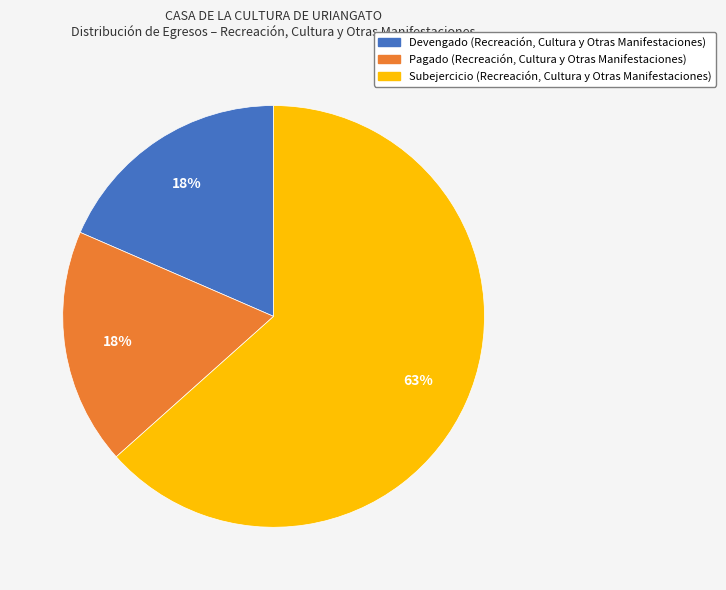

Approximately how many times larger is the value at Devengado (Recreación, Cultura y Otras Manifestaciones) compared to Subejercicio (Recreación, Cultura y Otras Manifestaciones)?

0.3